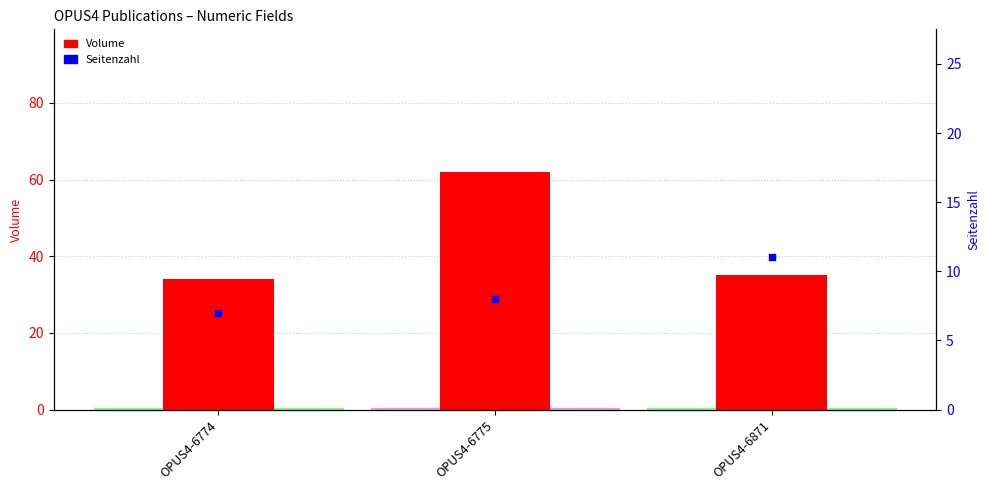

What are all the series names shown in the legend?

Volume, Seitenzahl